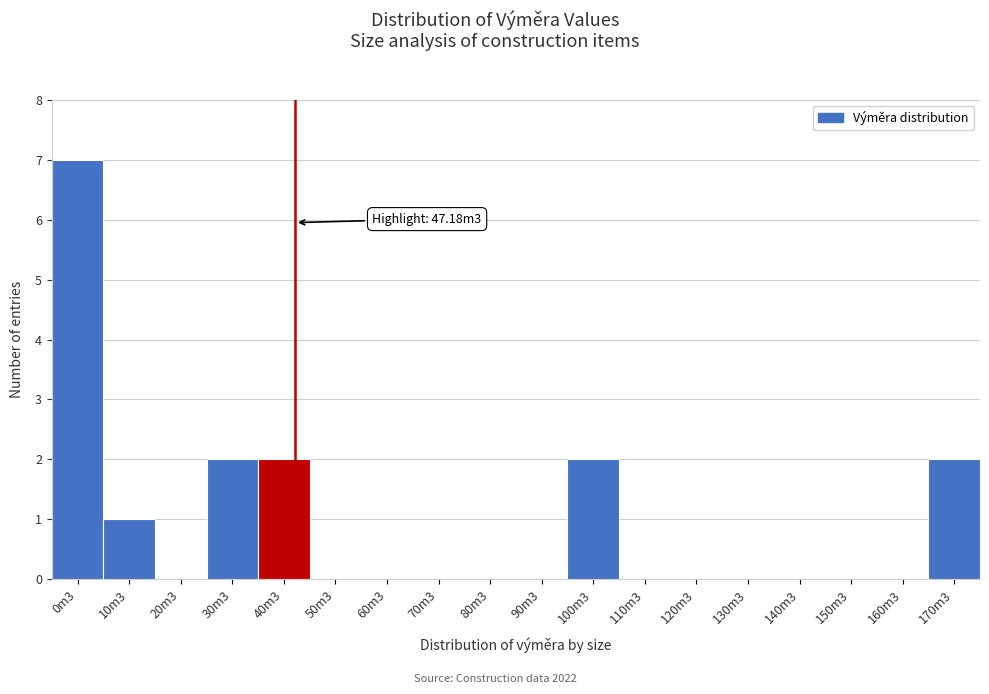

Reading left to right, transcribe all the data shown in this chart.

0m3=7	10m3=1	20m3=0	30m3=2	40m3=2	50m3=0	60m3=0	70m3=0	80m3=0	90m3=0	100m3=2	110m3=0	120m3=0	130m3=0	140m3=0	150m3=0	160m3=0	170m3=2